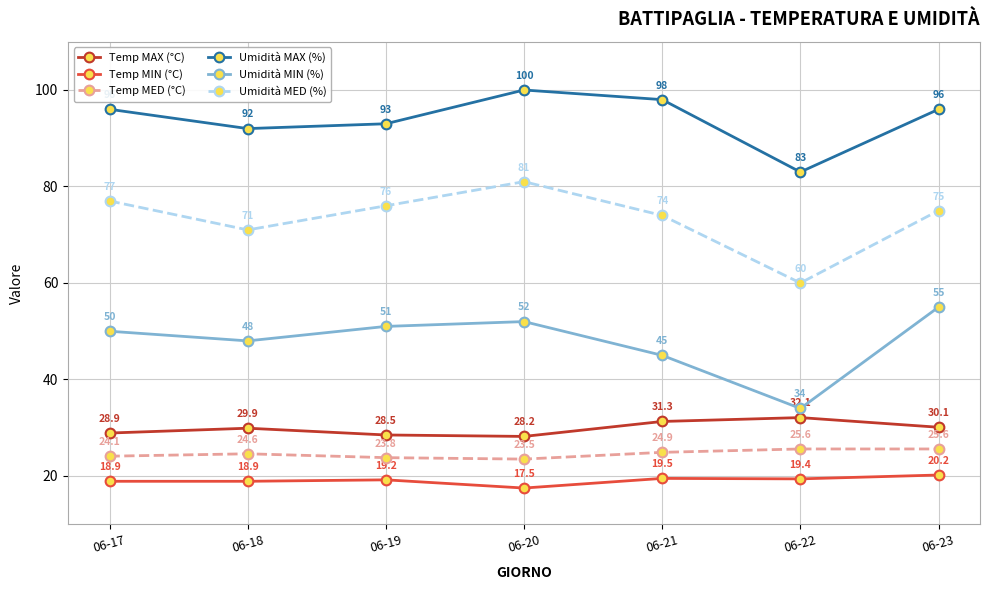

The Temp MED (°C) series shows 44.3 at 06-22. True or false?

False